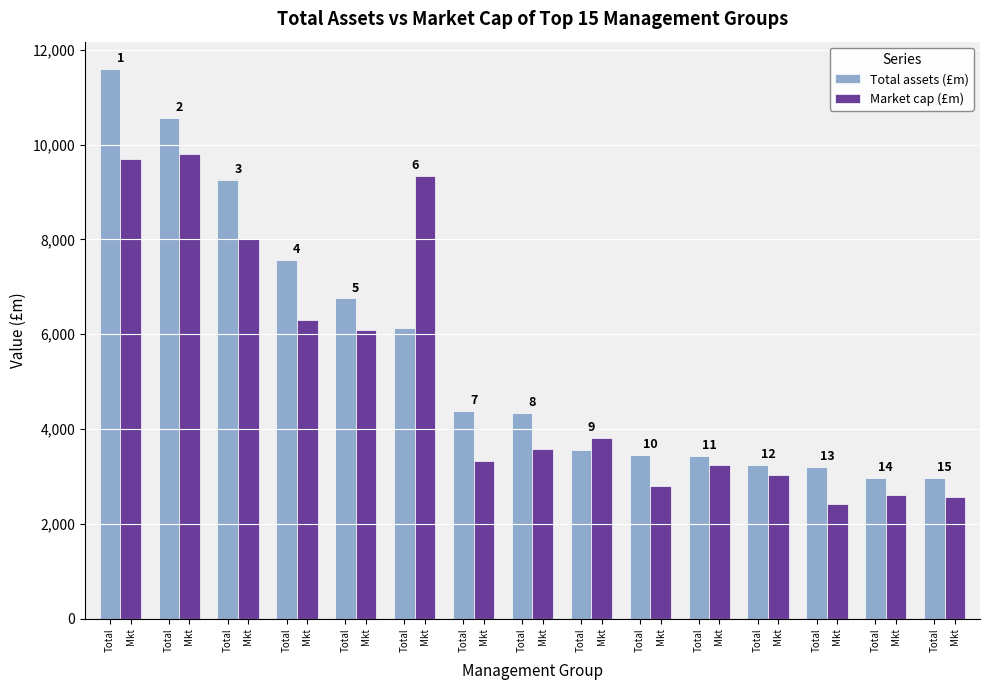

What are all the series names shown in the legend?

Total assets (£m), Market cap (£m)